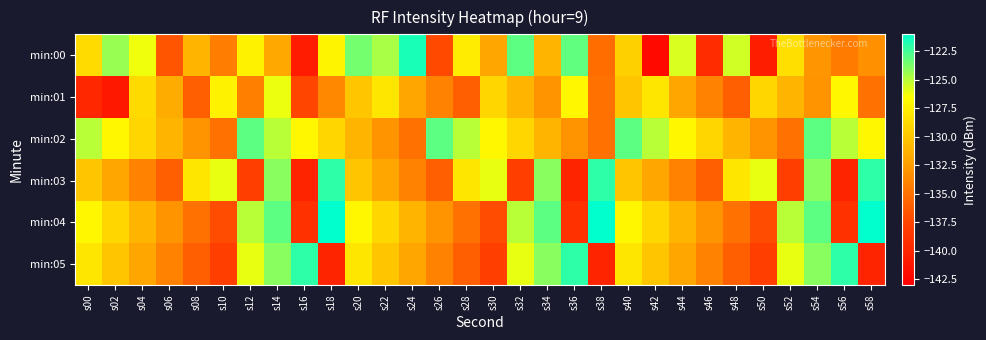

Which has a higher value, s38 or s46?

s38